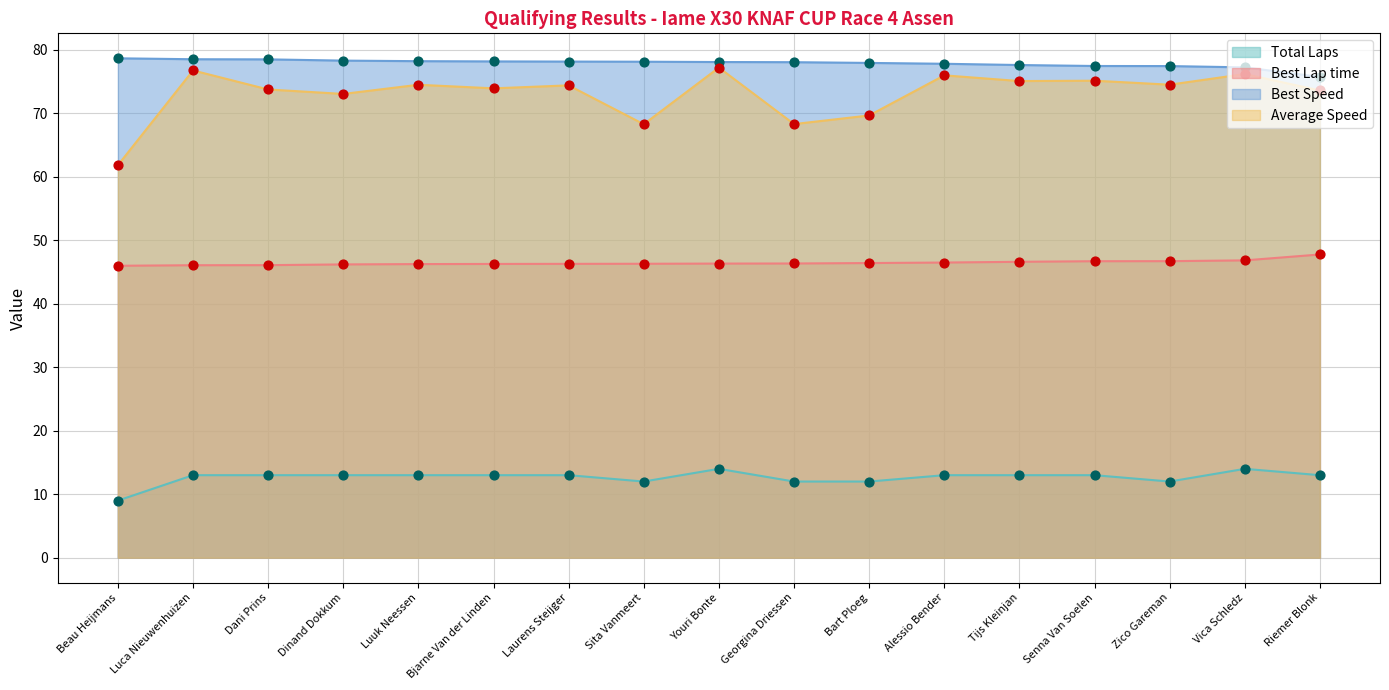

Is the value of Best Speed at Georgina Driessen greater than the value of Average Speed at Dinand Dokkum?

Yes